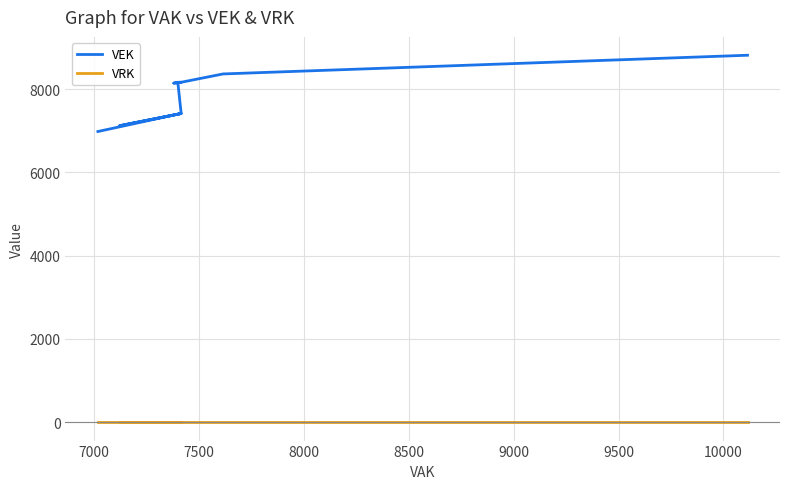

Is this an area chart (filled region under the line)?

No